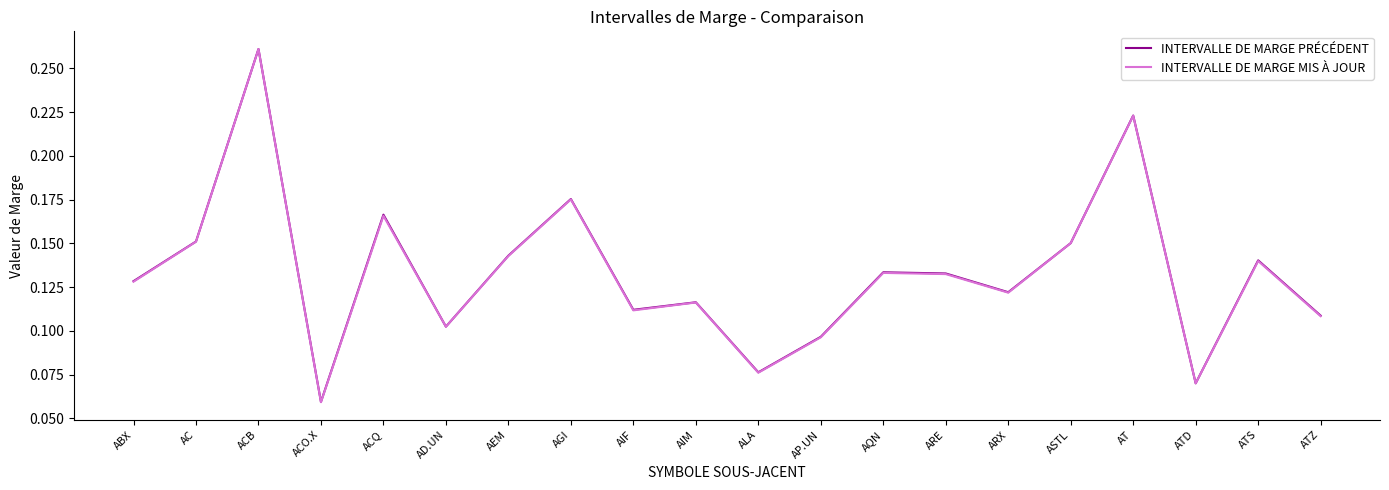

What position from the left is ASTL?

16